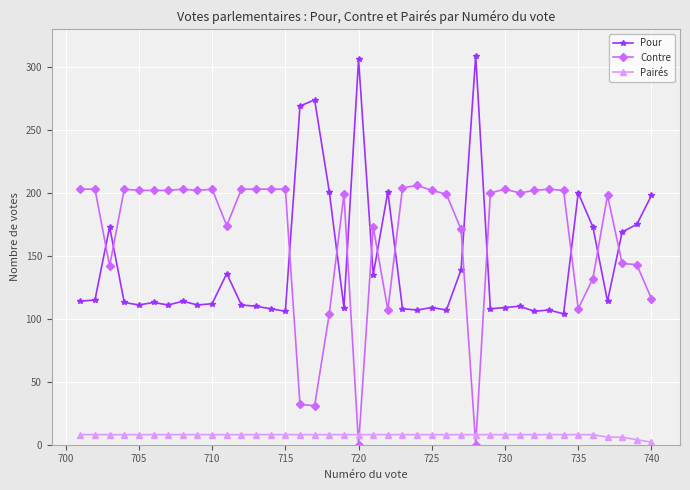

What is the maximum value shown in the chart?

309